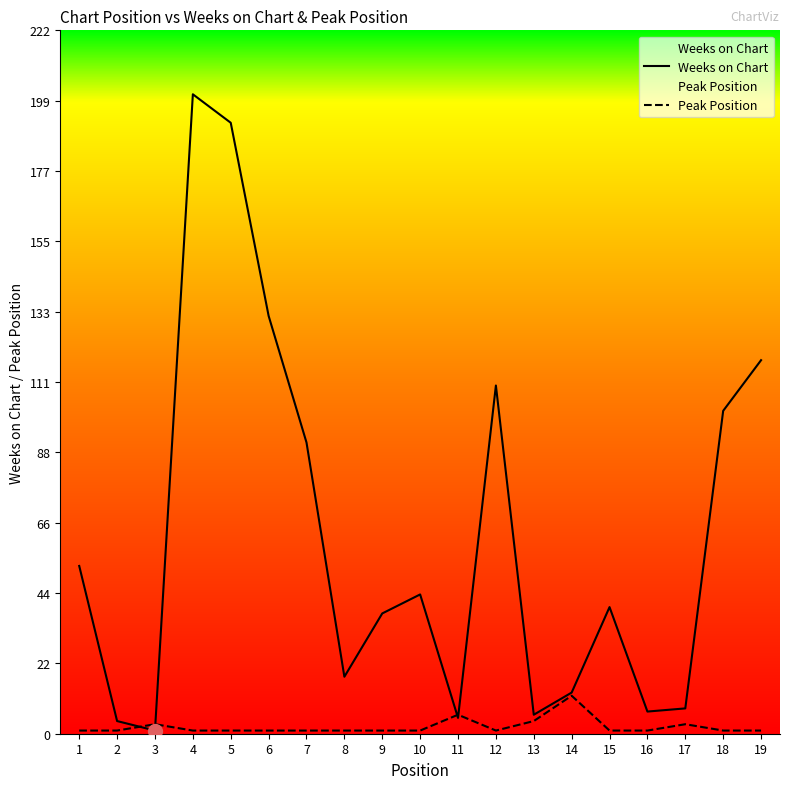

True or false: Peak Position has a value of 2 at 5.

False